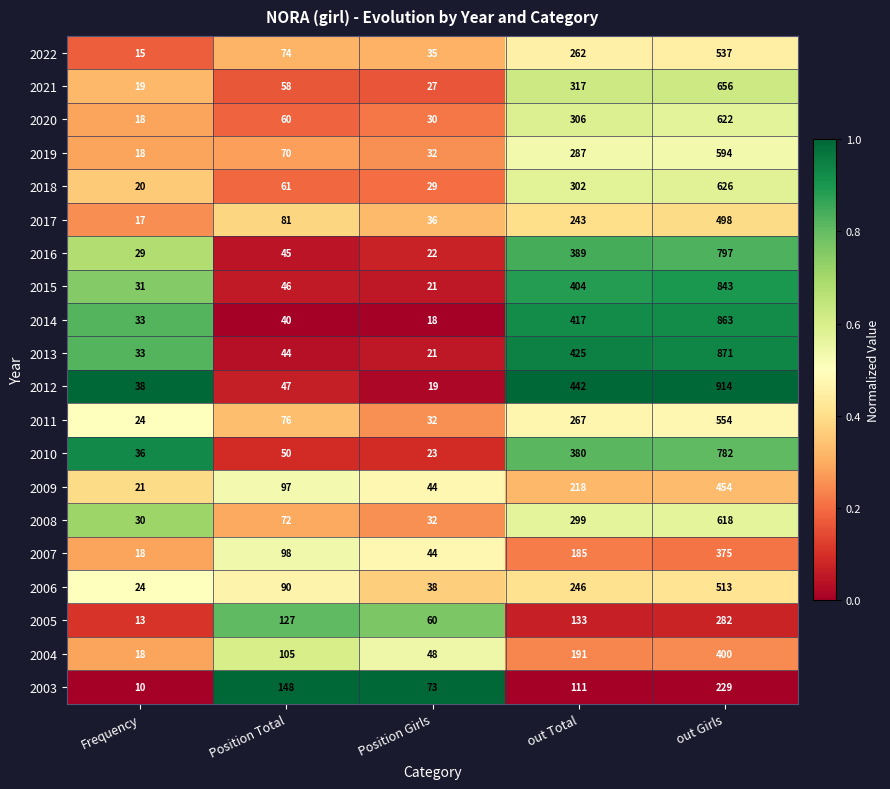

Which series changed the most between Position Total and Position Girls?

2003